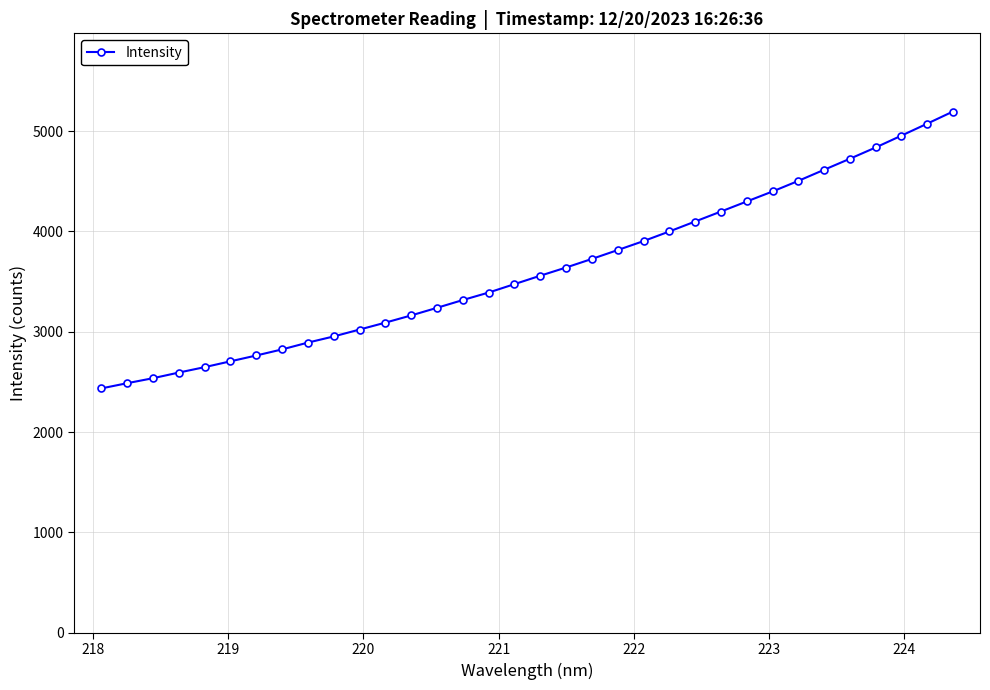

What is the difference between the maximum and minimum values?

2759.5